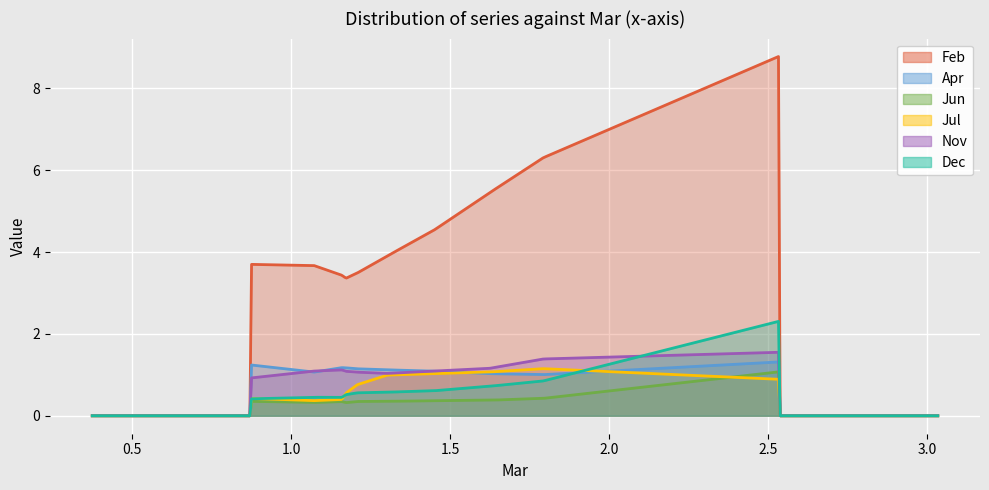

Which series changed the most between pct15 and pct35?

Feb